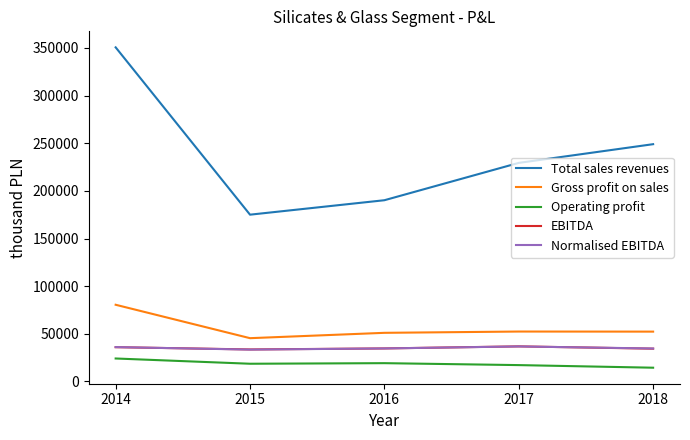

List the labels in order of Total sales revenues value, smallest first.

2015, 2016, 2017, 2018, 2014